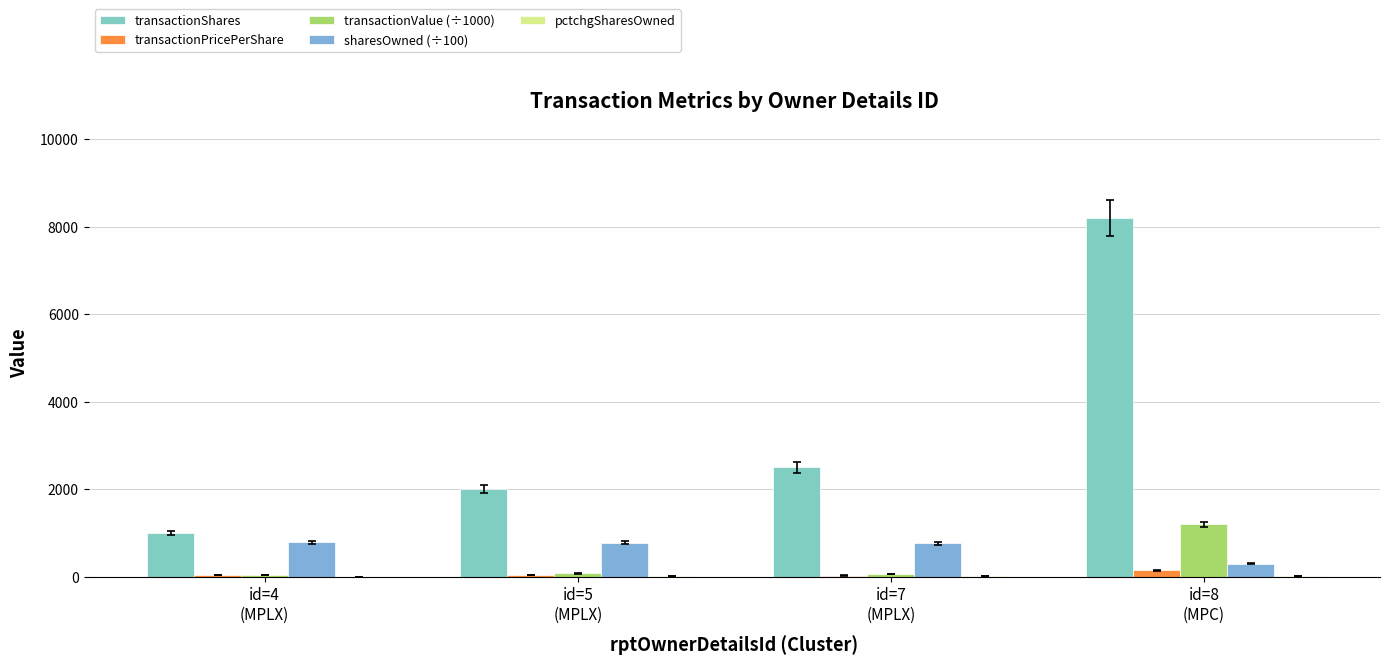

Between id=8
(MPC) and id=5
(MPLX), which is larger?

id=8
(MPC)